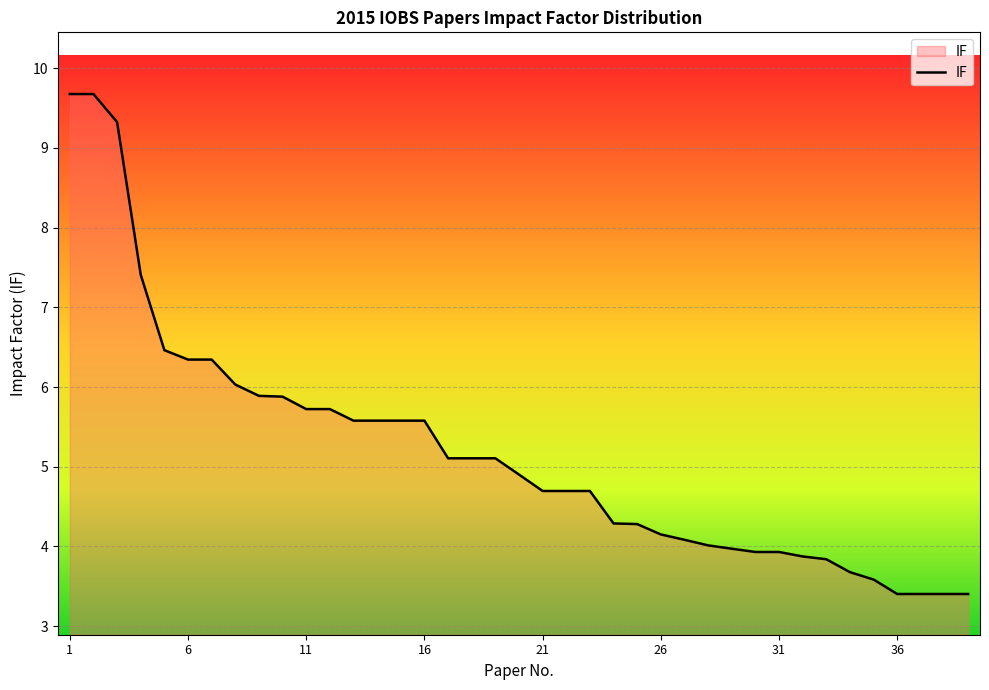

What is the minimum value shown in the chart?

3.4